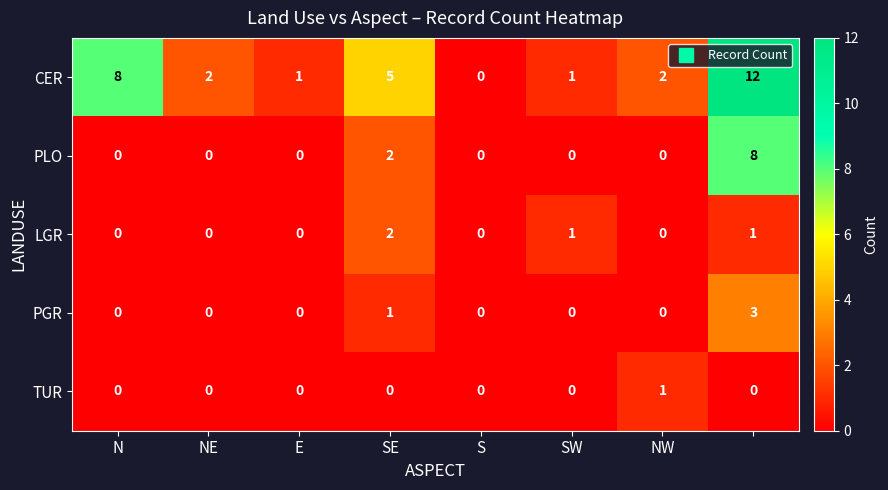

Which series has the widest spread of values?

CER